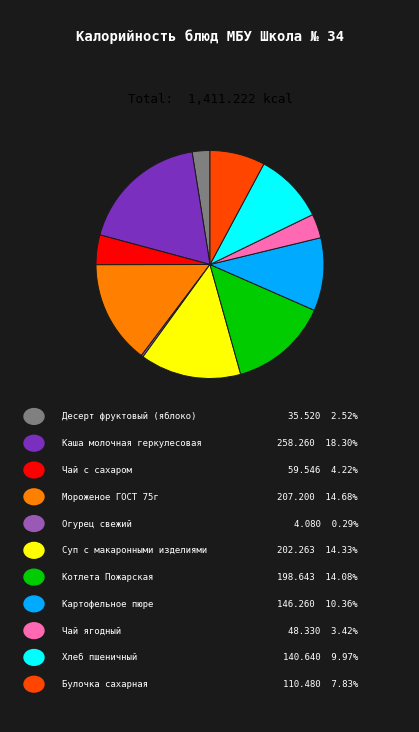

How many slices are in this pie chart?

11